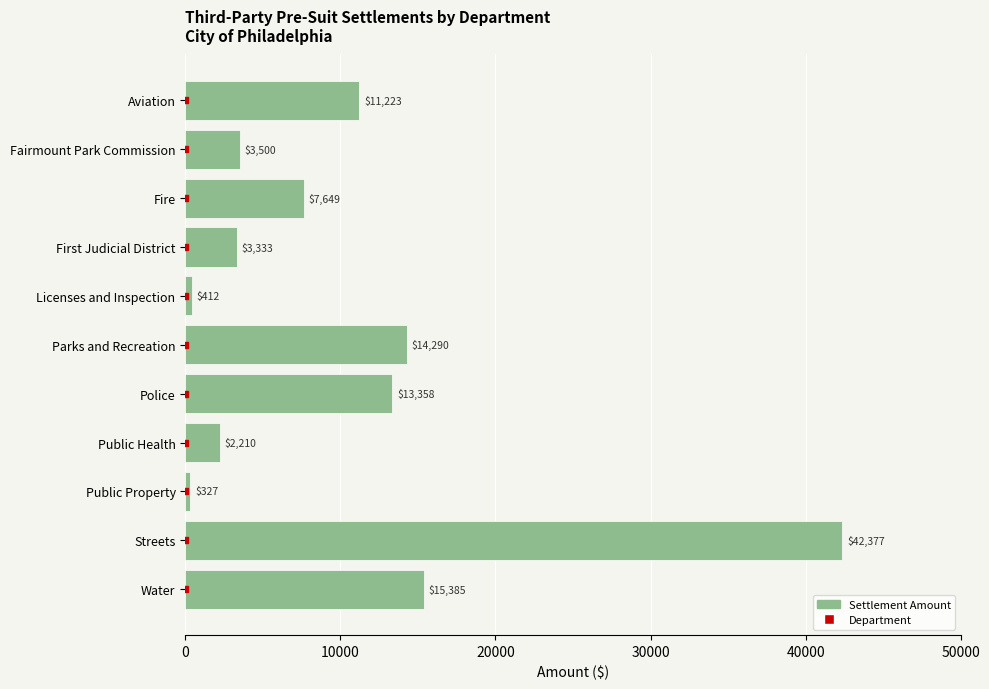

What is the sum of all values?

114065.2